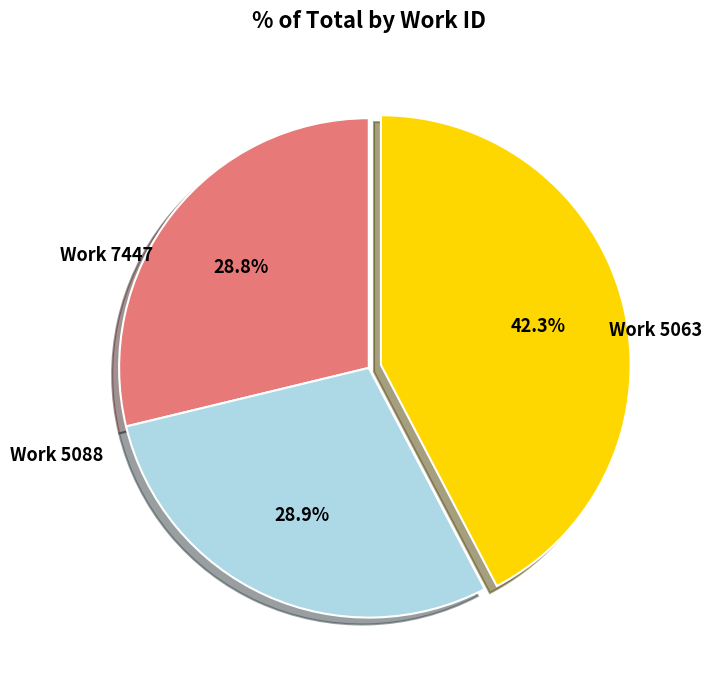

Approximately how many times larger is the value at Work 7447 compared to Work 5063?

1.5